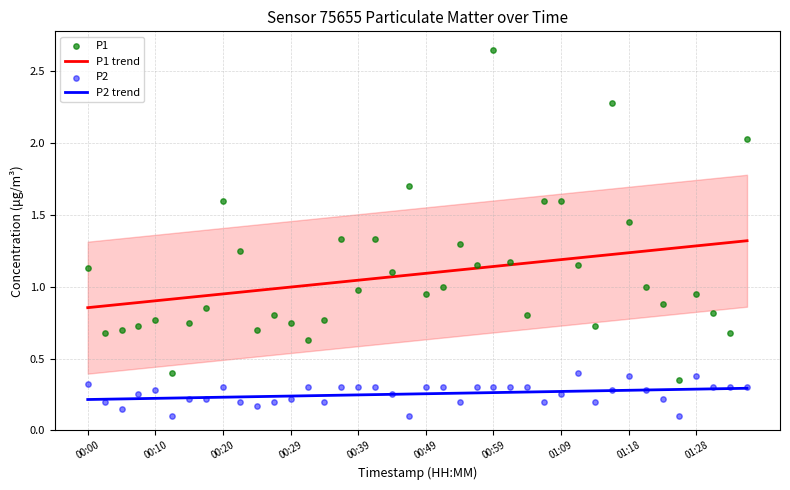

Which series has the largest total across all categories?

P1